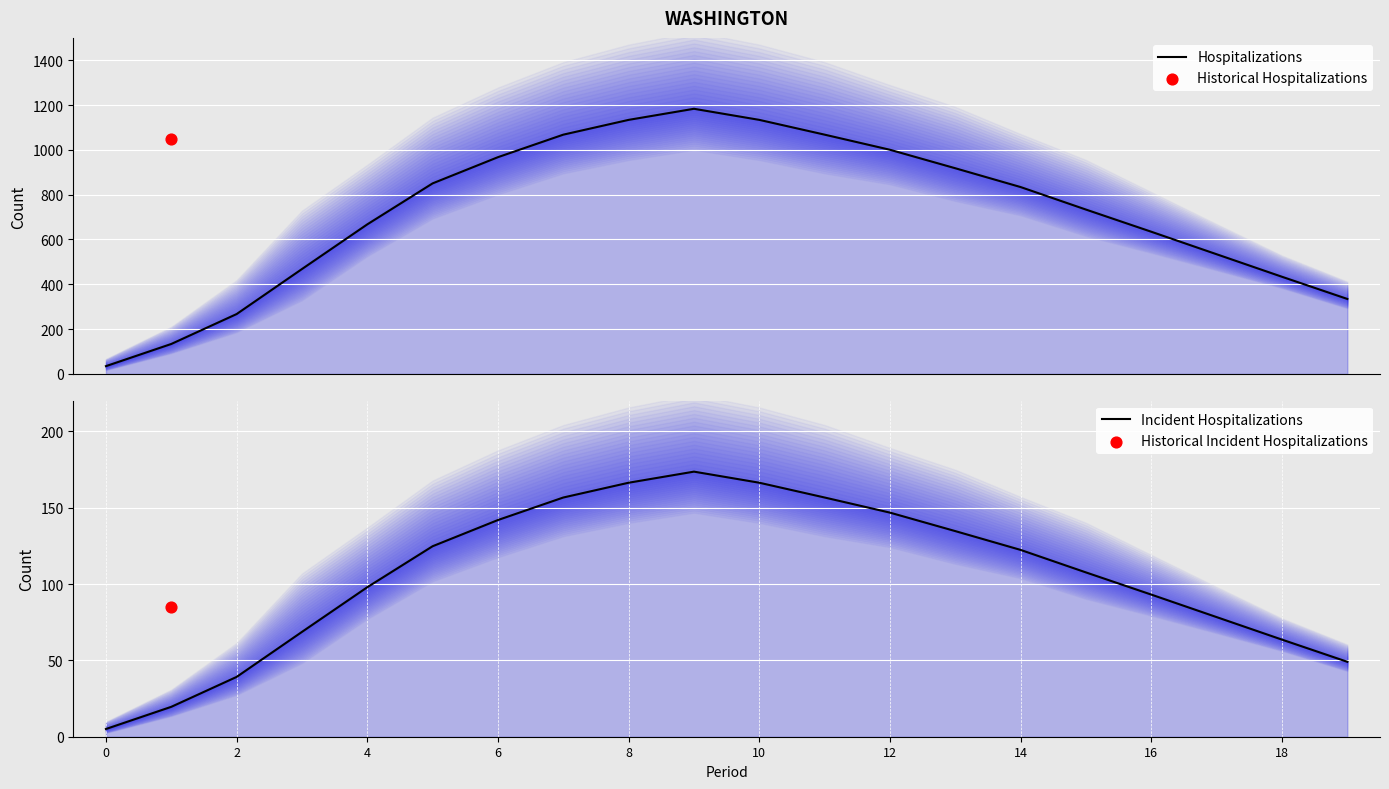

Which series has the largest total across all categories?

Hospitalizations